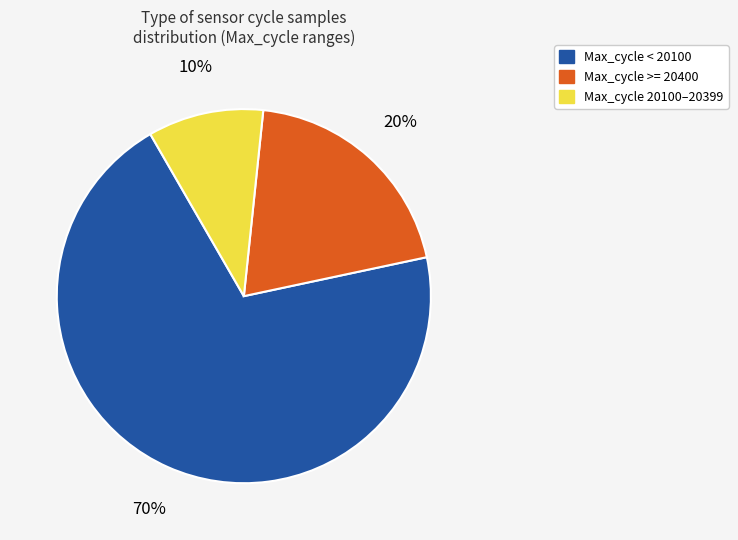

How many segments does this pie chart have?

3